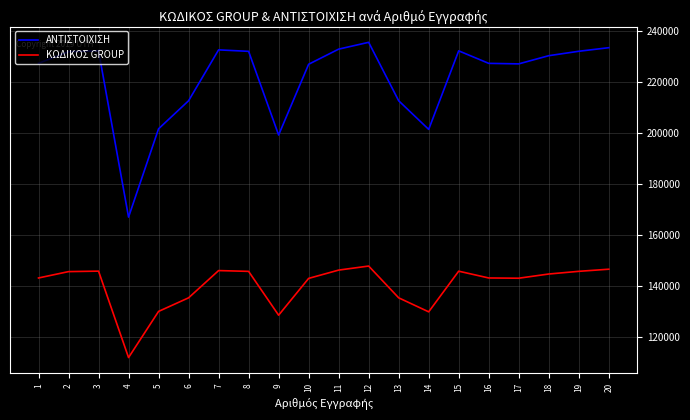

At which label does ΚΩΔΙΚΟΣ GROUP reach its minimum?

4